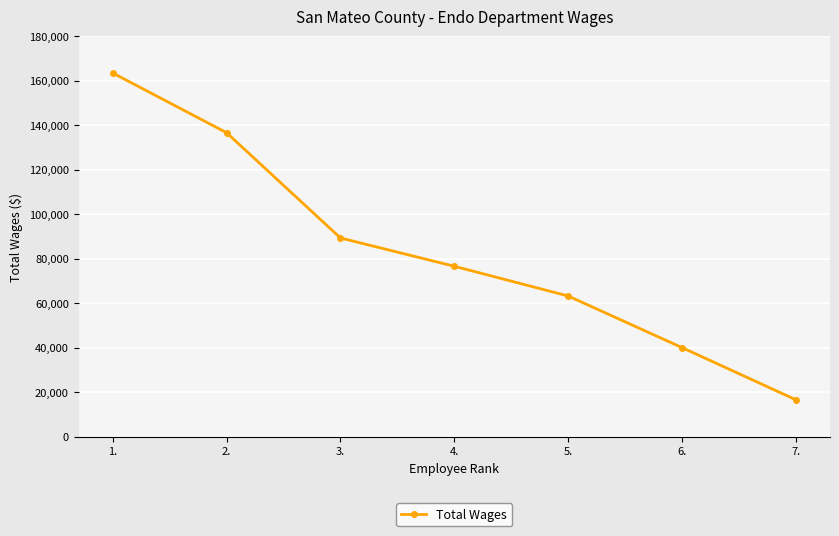

Rank the categories by value from lowest to highest.

7., 6., 5., 4., 3., 2., 1.